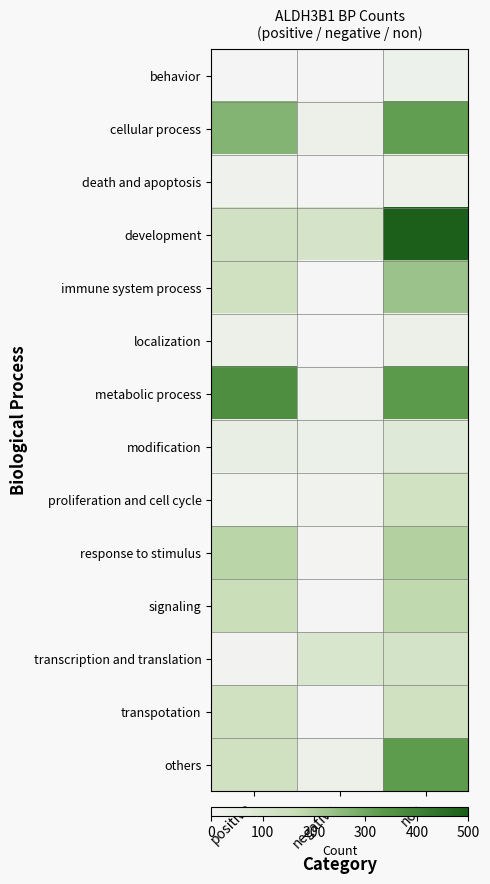

Reading right to left, extract all data points from this chart.

behavior: non=27	negative=3	positive=5
cellular process: non=321	negative=33	positive=268
death and apoptosis: non=29	negative=3	positive=22
development: non=496	negative=116	positive=127
immune system process: non=233	negative=0	positive=138
localization: non=31	negative=1	positive=33
metabolic process: non=332	negative=23	positive=366
modification: non=77	negative=34	positive=45
proliferation and cell cycle: non=132	negative=16	positive=15
response to stimulus: non=198	negative=7	positive=186
signaling: non=177	negative=5	positive=156
transcription and translation: non=120	negative=102	positive=11
transpotation: non=133	negative=4	positive=133
others: non=328	negative=30	positive=137